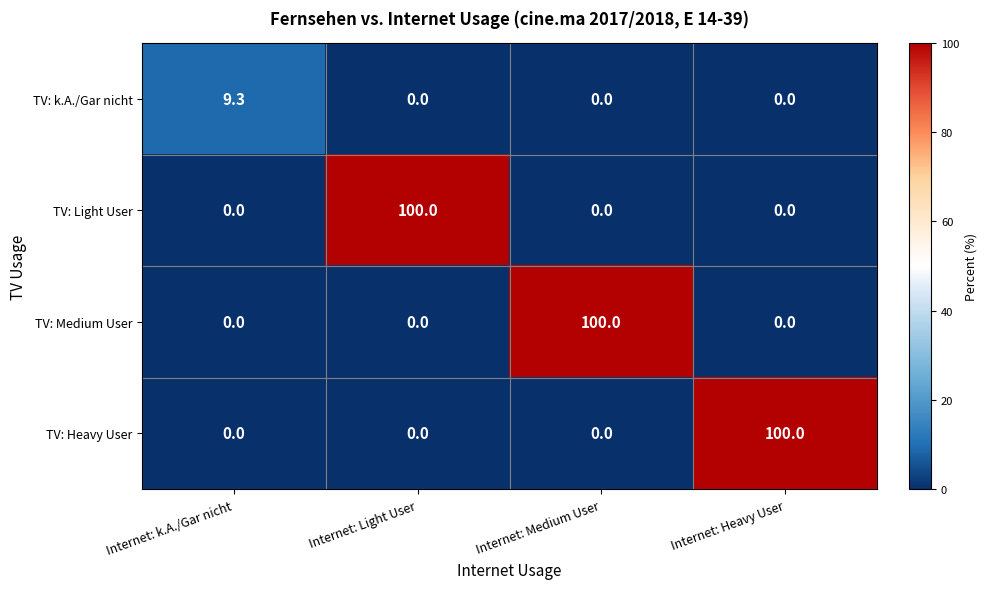

Reading left to right, what are all the values shown in this chart?

TV: k.A./Gar nicht: 9.3	0.0	0.0	0.0
TV: Light User: 0.0	100.0	0.0	0.0
TV: Medium User: 0.0	0.0	100.0	0.0
TV: Heavy User: 0.0	0.0	0.0	100.0